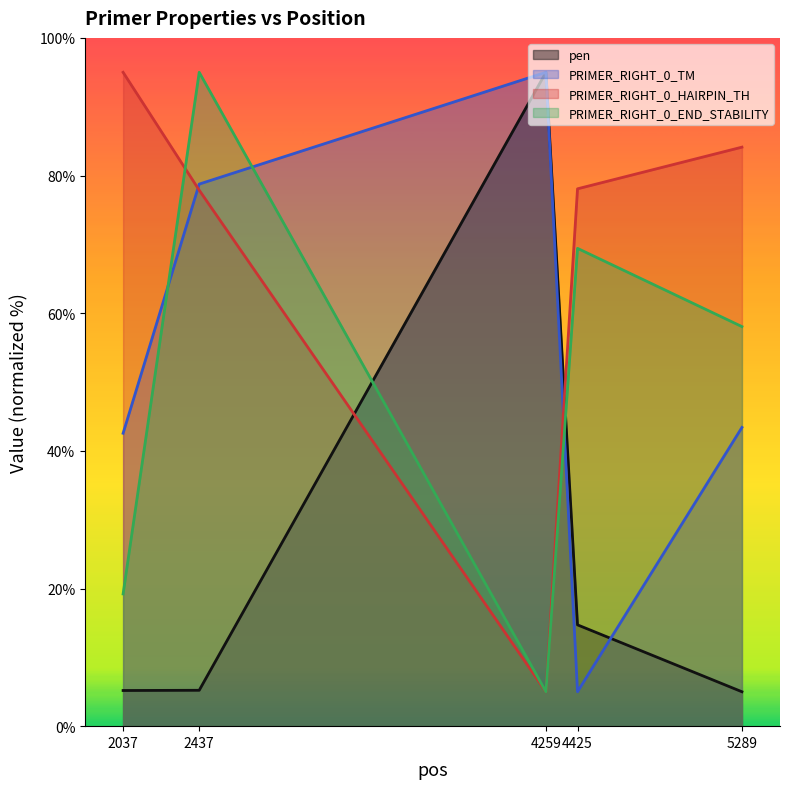

Is it true that PRIMER_RIGHT_0_END_STABILITY equals 2.6 at 4259?

False